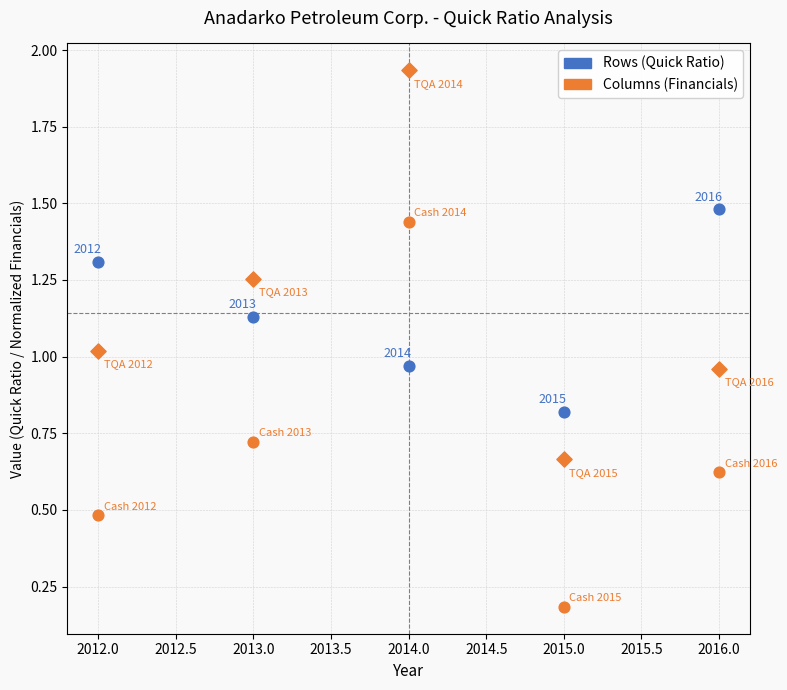

How many points are shown in the scatter plot?

15